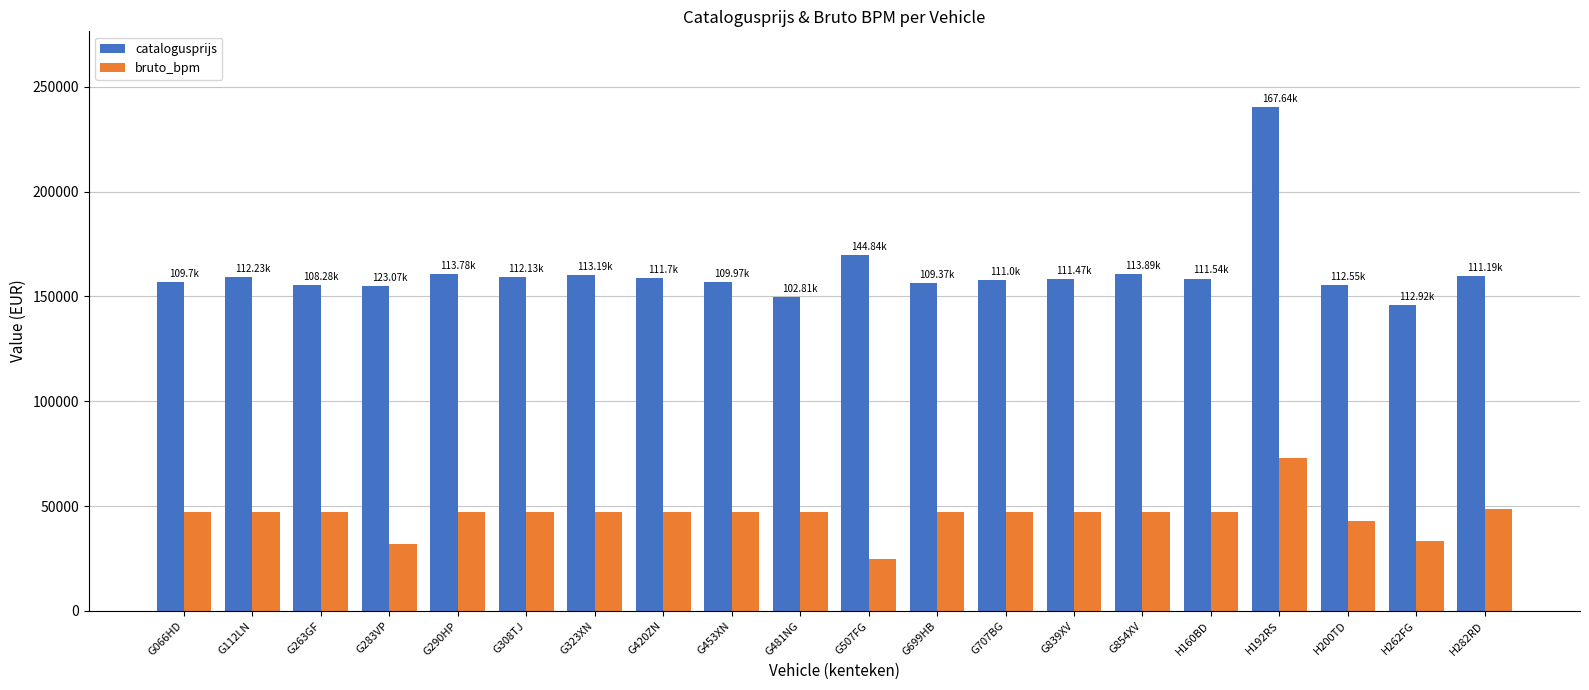

The value of catalogusprijs at G066HD is 156673. True or false?

True